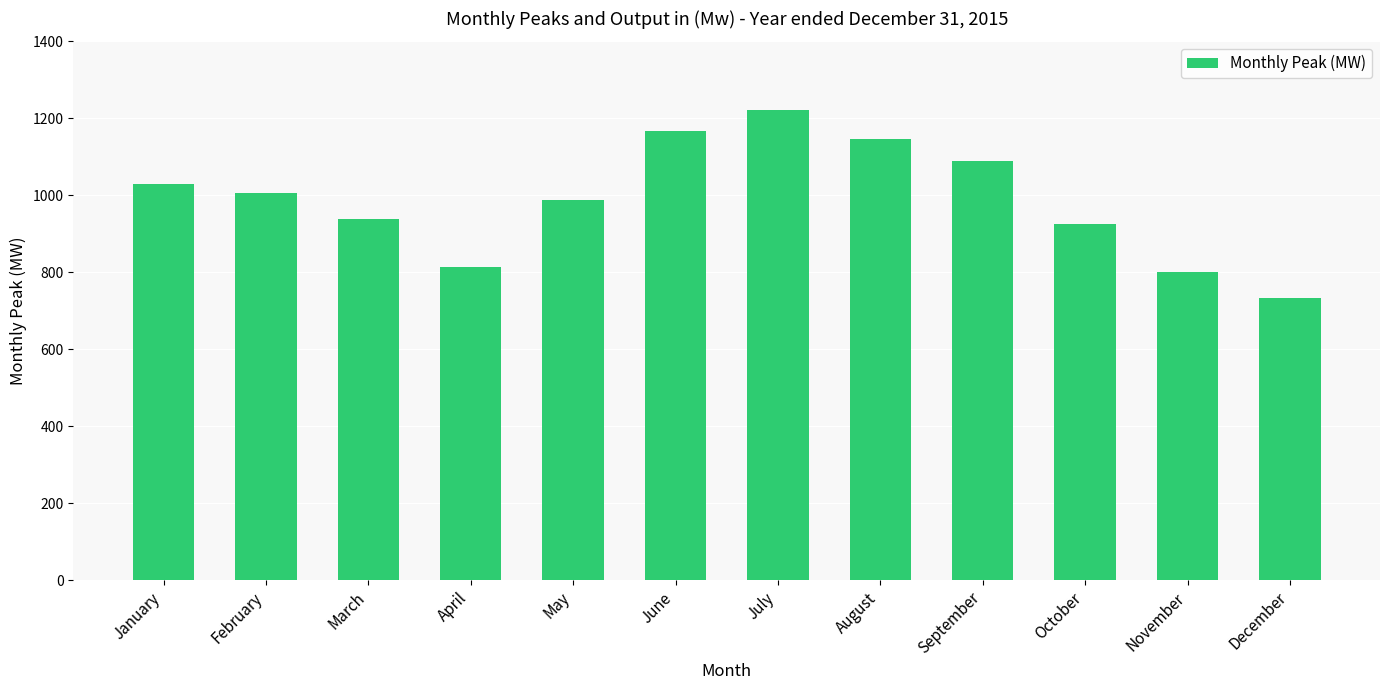

Reading left to right, list all the values displayed in this chart.

January=1029.0	February=1005.0	March=938.0	April=813.0	May=987.0	June=1166.0	July=1222.0	August=1147.0	September=1088.0	October=924.4	November=800.0	December=732.8